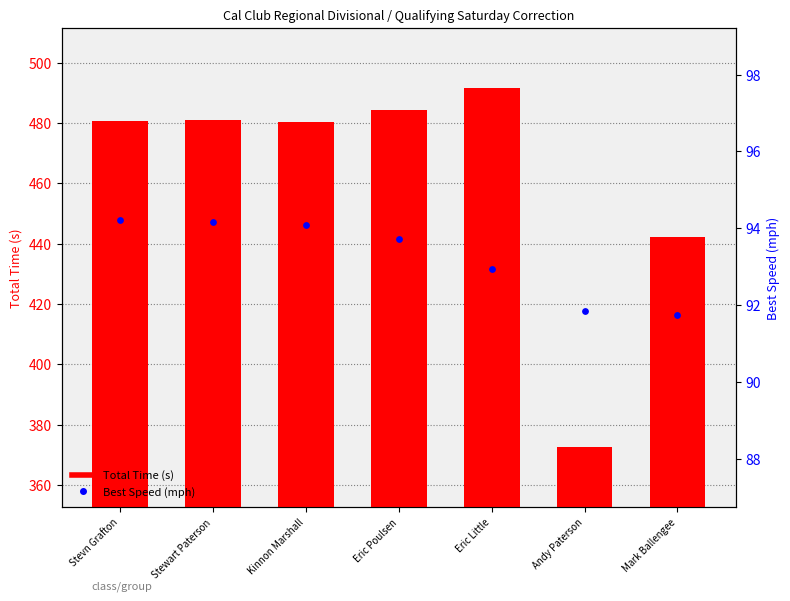

Which series has the largest total across all categories?

Total Time (s)